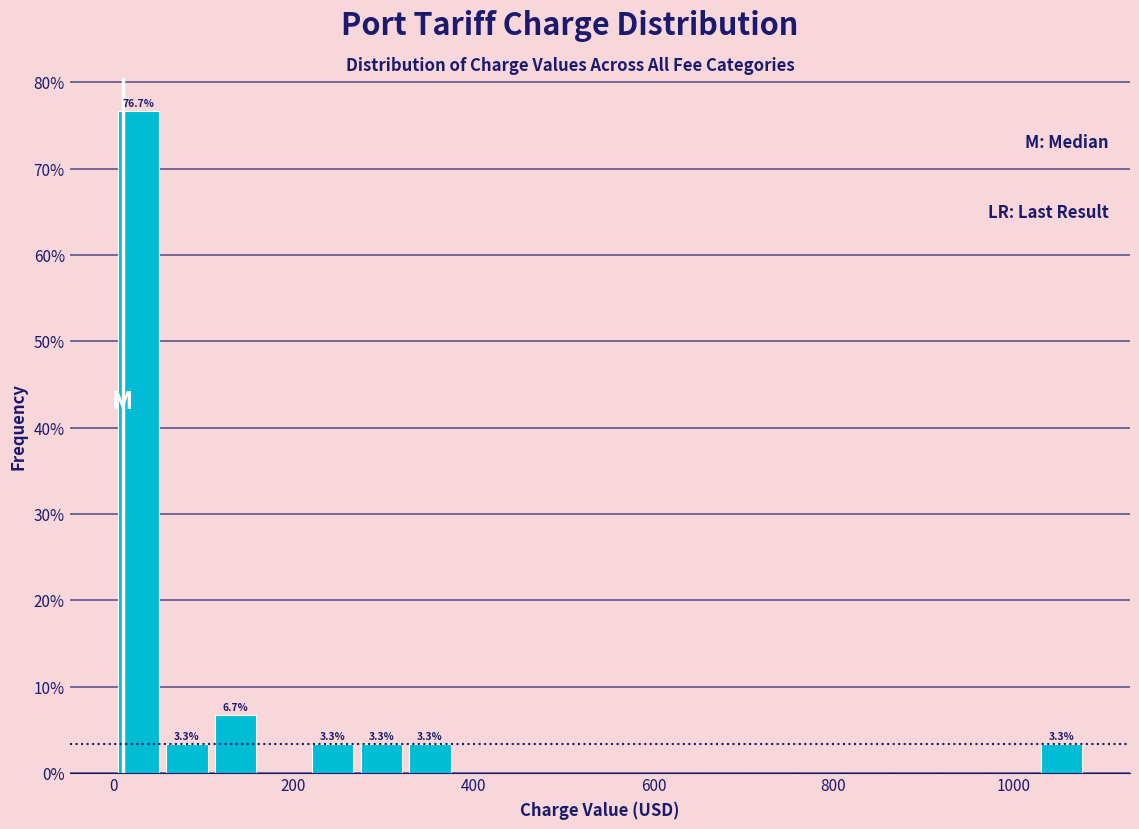

Around what value on the x-axis is the tallest bar? Give the approximate position of its centre, as read against the axis.

20